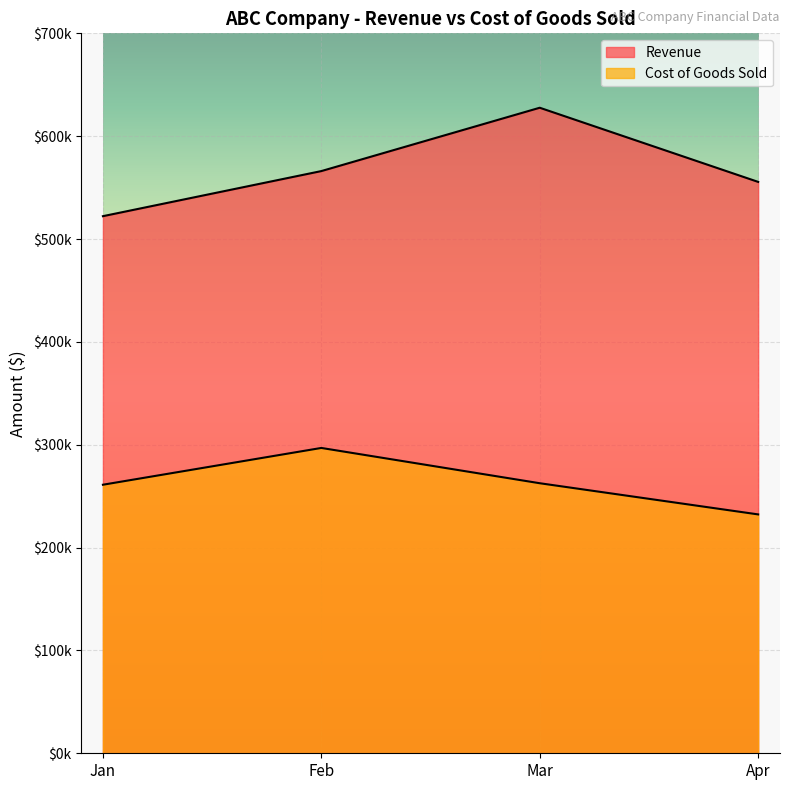

Which label corresponds to the largest value in the chart?

Mar